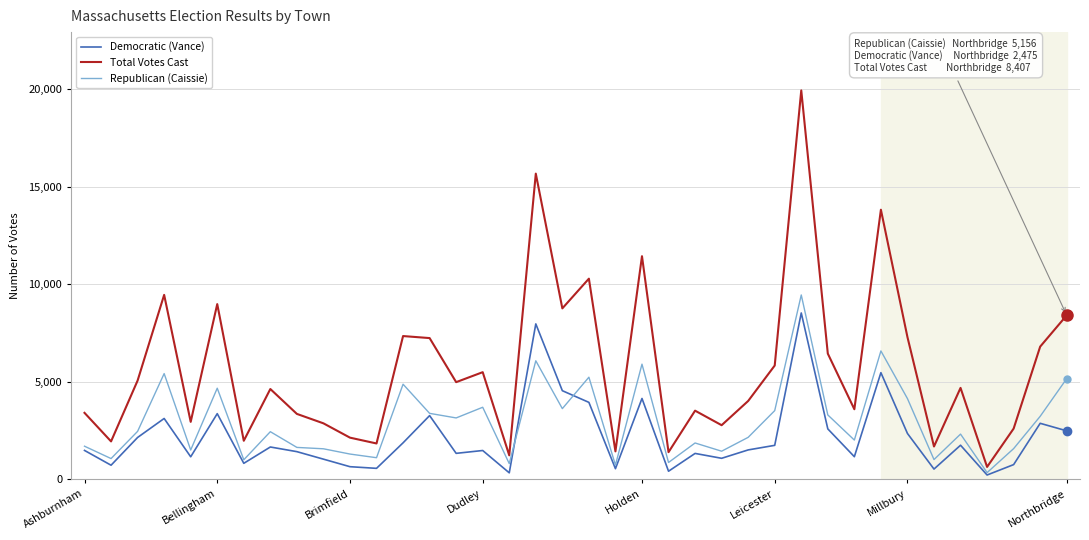

List the series in order of their peak value, lowest first.

Democratic (Vance), Republican (Caissie), Total Votes Cast